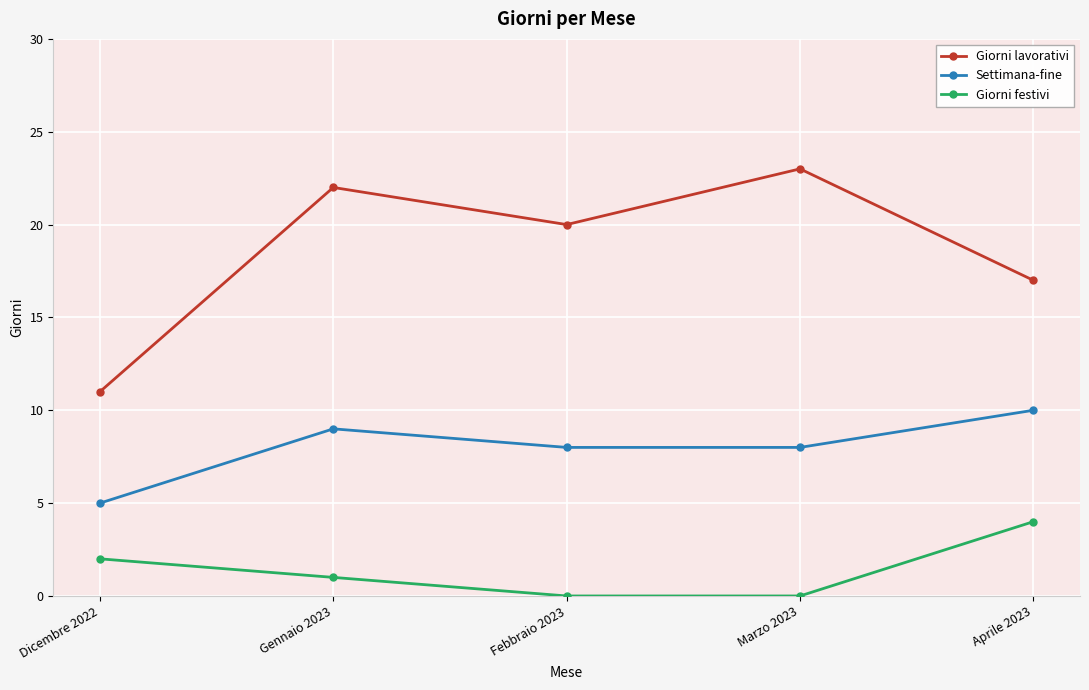

What is the minimum value for Giorni lavorativi?

11